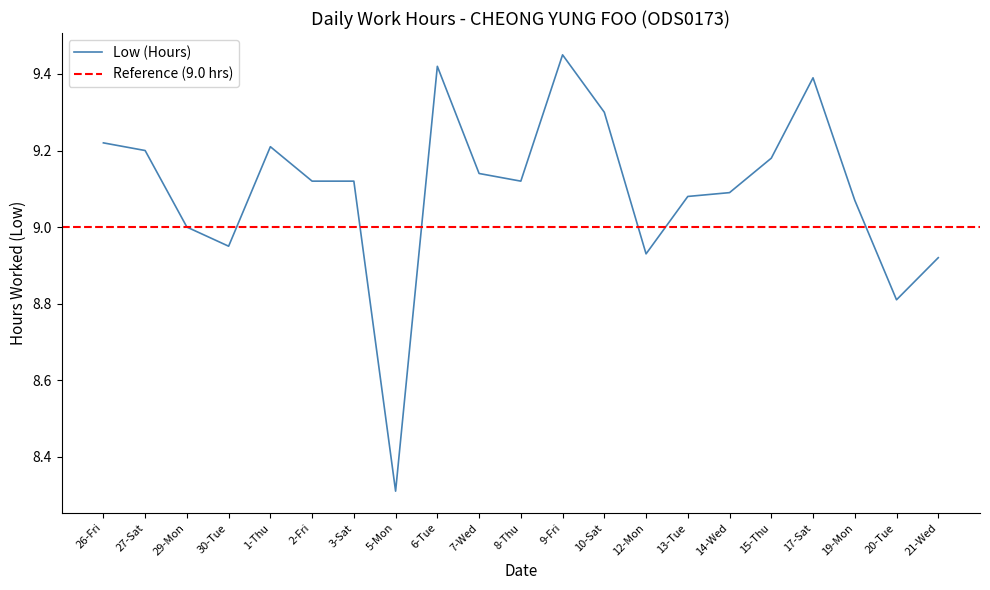

Reading left to right, list all the values displayed in this chart.

9.2	9.2	9.0	8.9	9.2	9.1	9.1	8.3	9.4	9.1	9.1	9.4	9.3	8.9	9.1	9.1	9.2	9.4	9.1	8.8	8.9